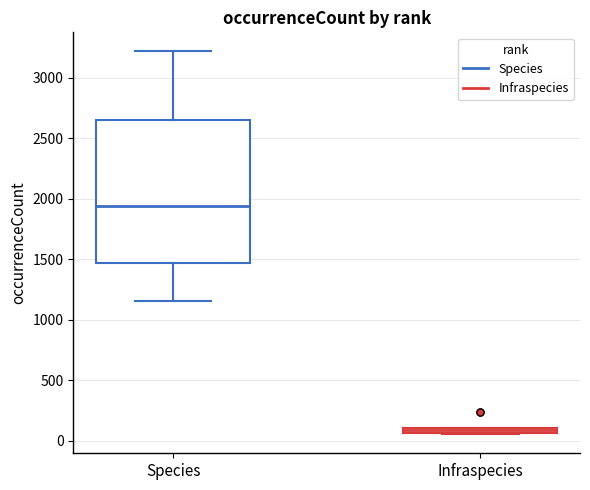

Where is the lower edge of the box for Infraspecies on the y-axis? The values are not printed on the chart, so give them approximately, as read against the axis.

50